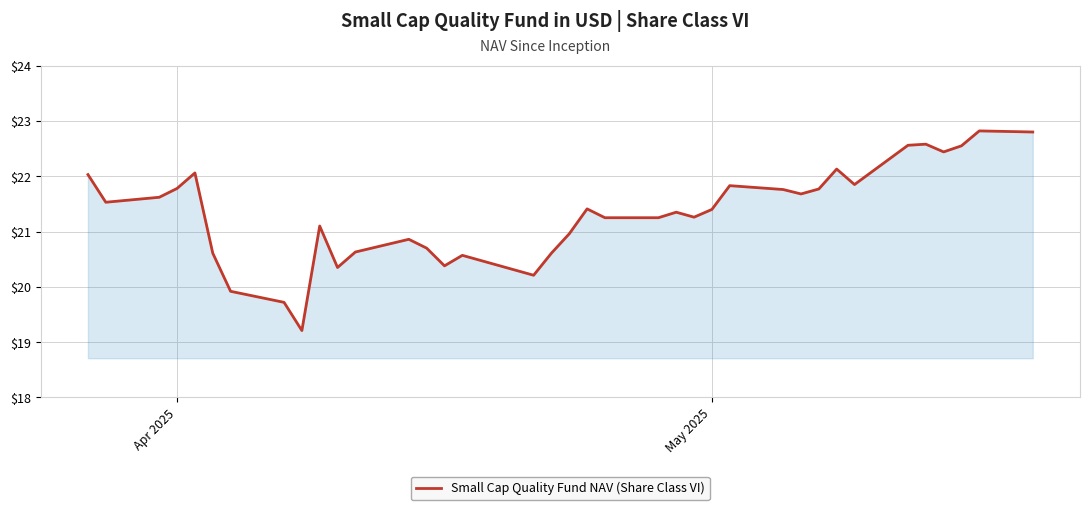

What is the sum of all values?

789.5